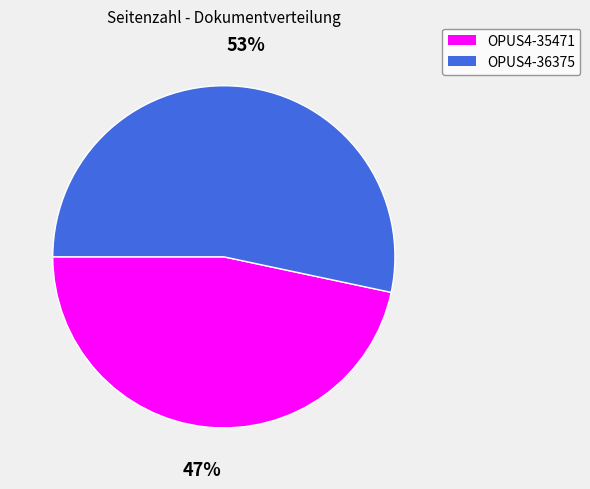

To the nearest percent, what is the average slice percentage?

50%